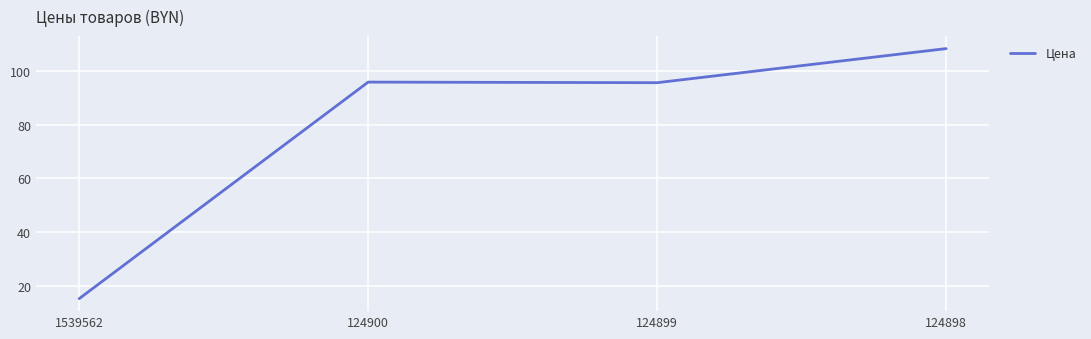

Which label corresponds to the largest value in the chart?

124898